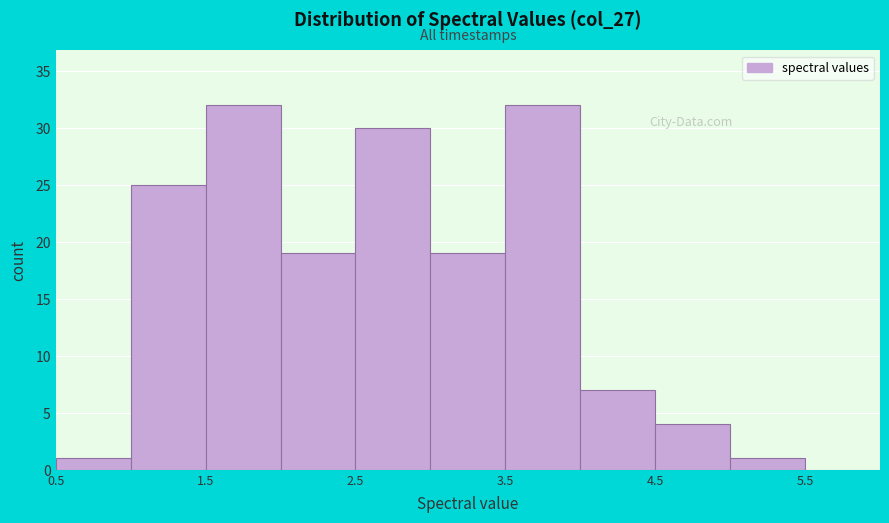

Reading left to right, transcribe this chart: for each bar, give the range it covers on the x-axis and its height. The values are not printed on the chart, so give them approximately, as read against the axis.

0.5 to 1.0: 1
1.0 to 1.5: 25
1.5 to 2.0: 32
2.0 to 2.5: 19
2.5 to 3.0: 30
3.0 to 3.5: 19
3.5 to 4.0: 32
4.0 to 4.5: 7
4.5 to 5.0: 4
5.0 to 5.5: 1
5.5 to 6.0: 0